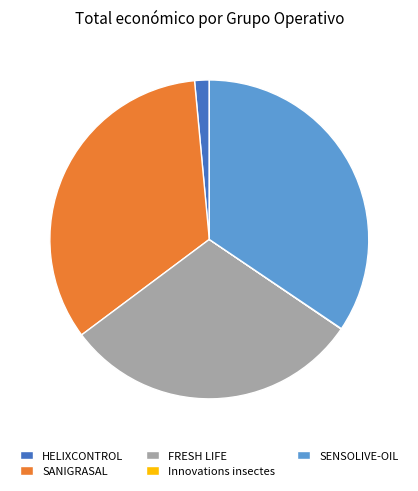

Is it true that HELIXCONTROL is 11% of the pie?

False